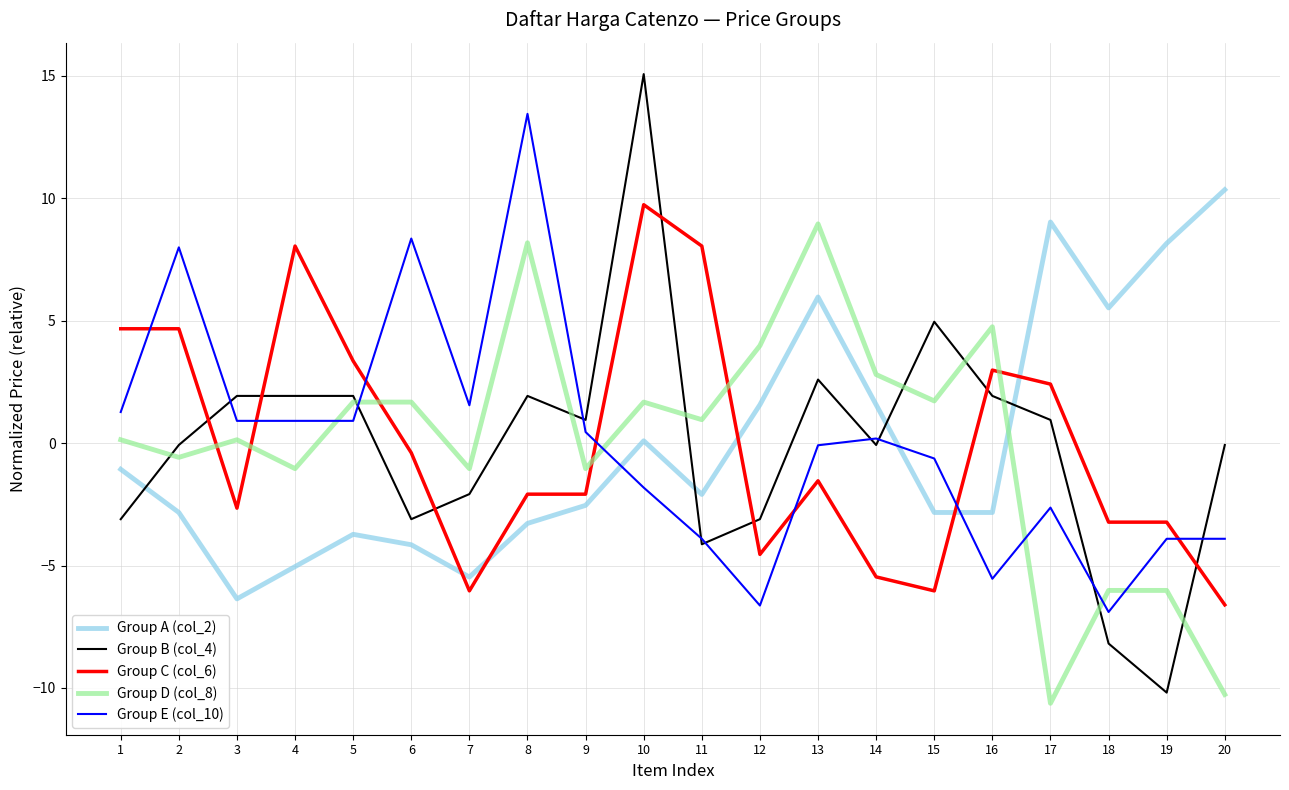

The value of Group E (col_10) at 4 is 0.9. True or false?

True